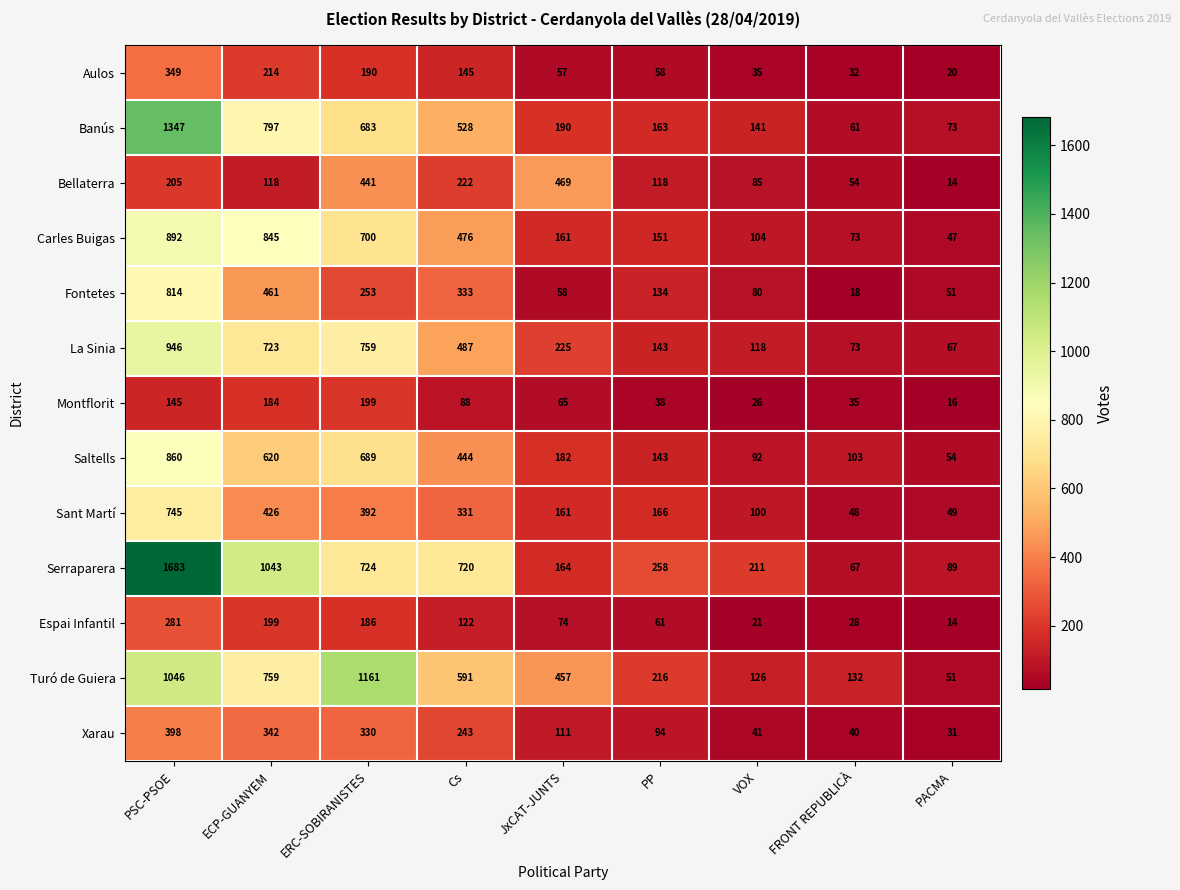

Rank the series by their maximum value, from highest to lowest.

Serraparera, Banús, Turó de Guiera, La Sinia, Carles Buigas, Saltells, Fontetes, Sant Martí, Bellaterra, Xarau, Aulos, Espai Infantil, Montflorit